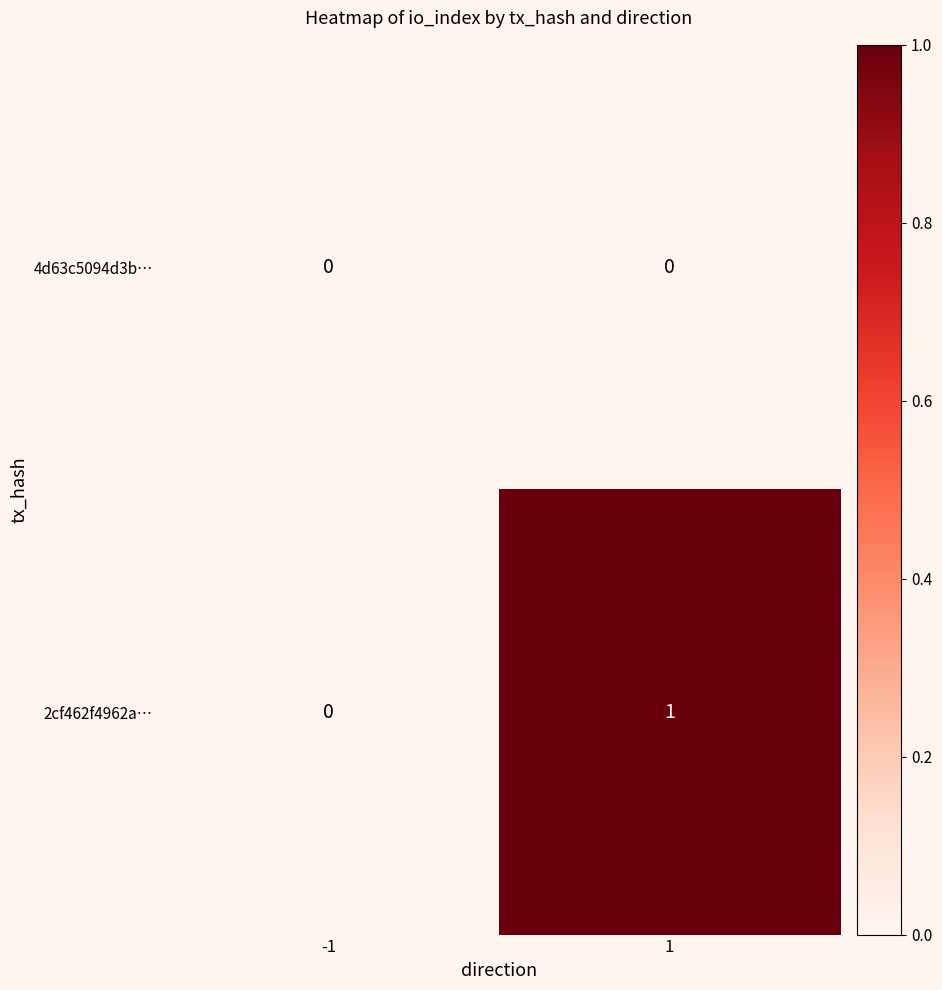

Which series has the largest total across all categories?

2cf462f4962a…